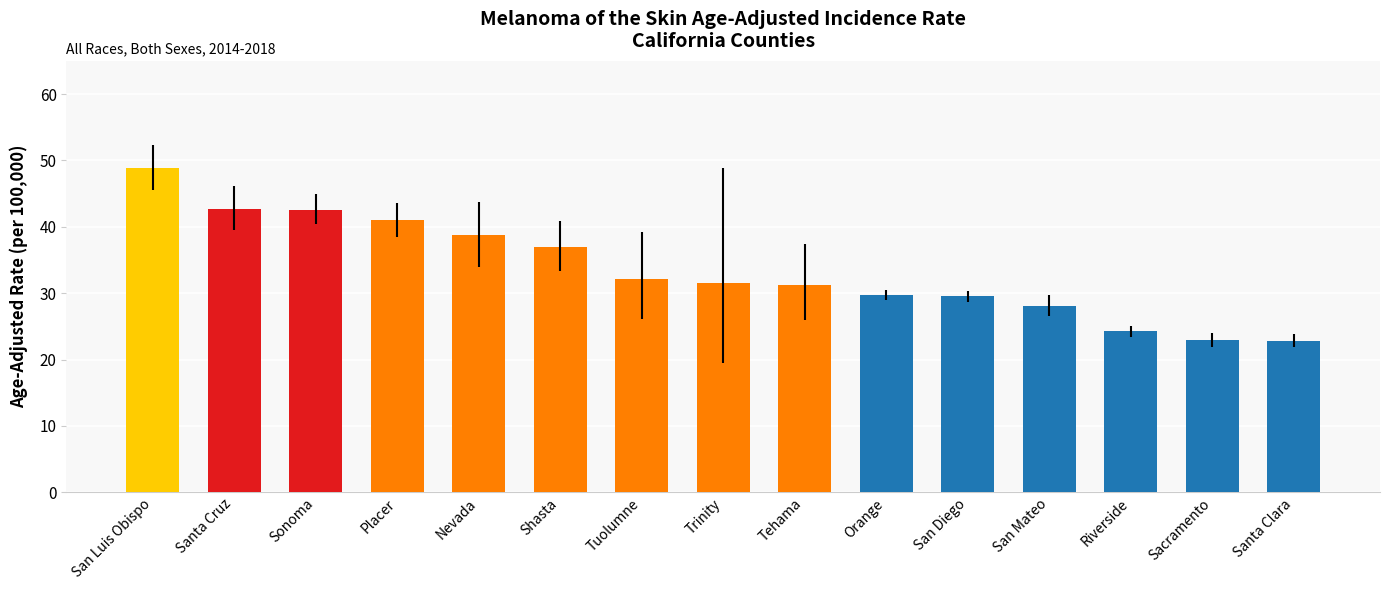

What is the change in value from Tuolumne to Orange?

-2.4